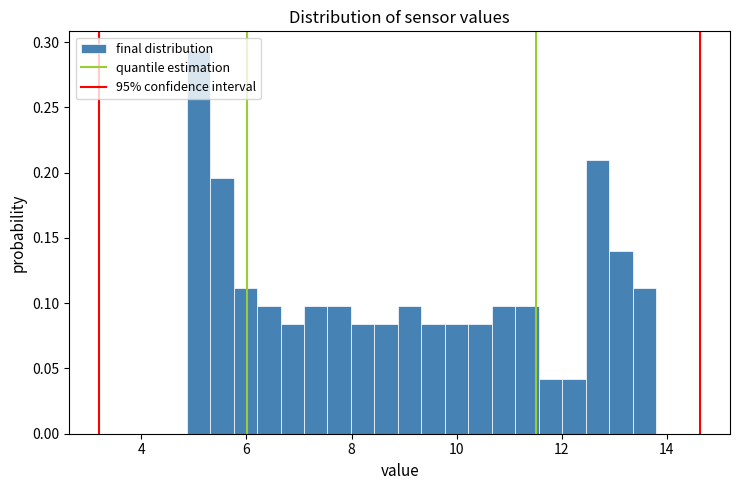

Read against the x-axis, roughly where is the centre of the tallest bar?

5.0